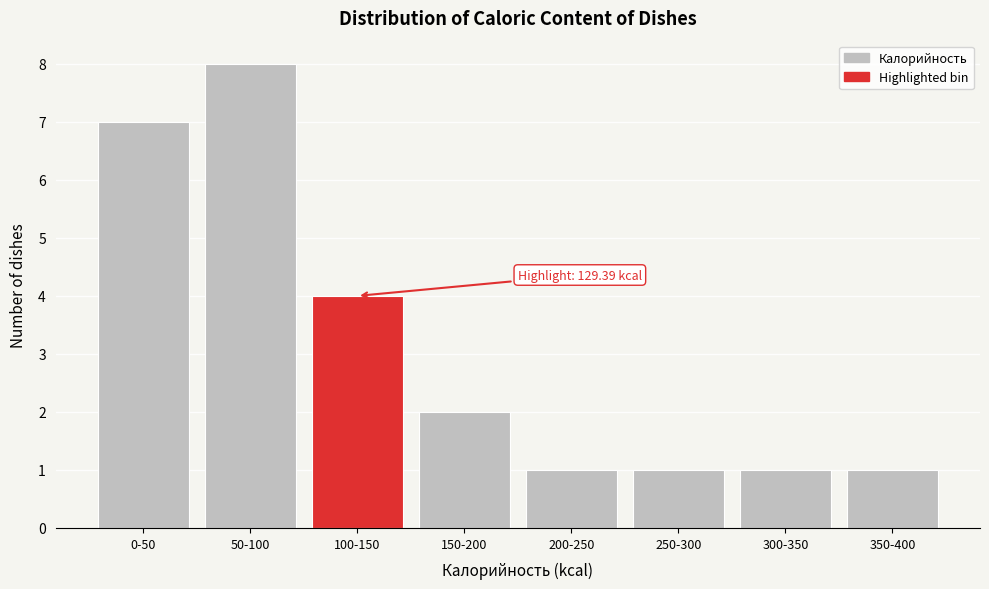

Reading left to right, list all the values displayed in this chart.

7	8	4	2	1	1	1	1